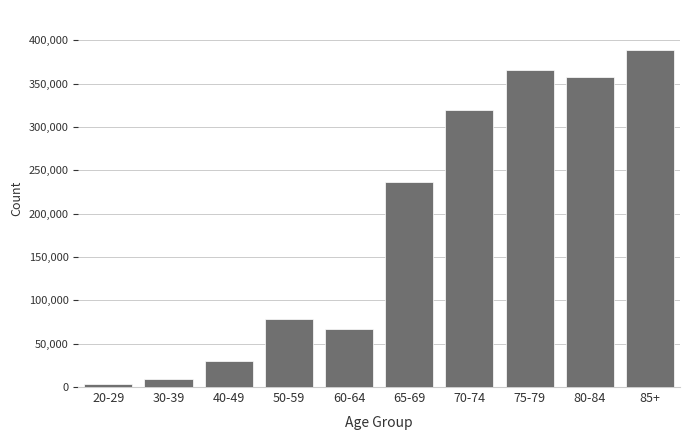

Reading left to right, extract all data points from this chart.

2960	9400	30000	78980	66420	236760	319660	365660	357680	388260